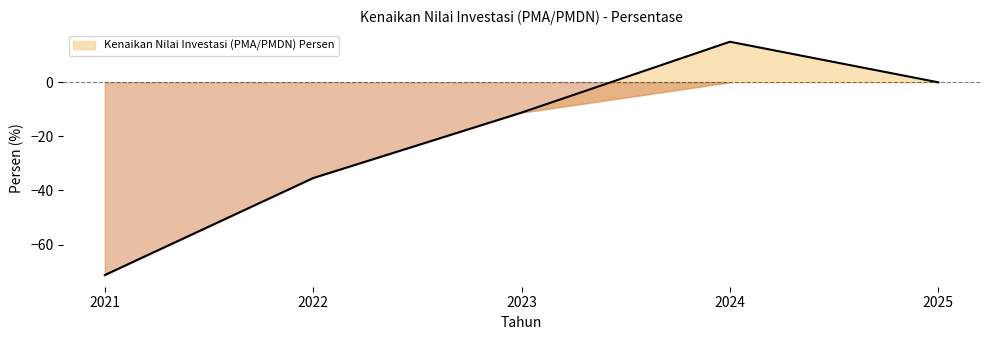

How many lines are shown in the chart?

1